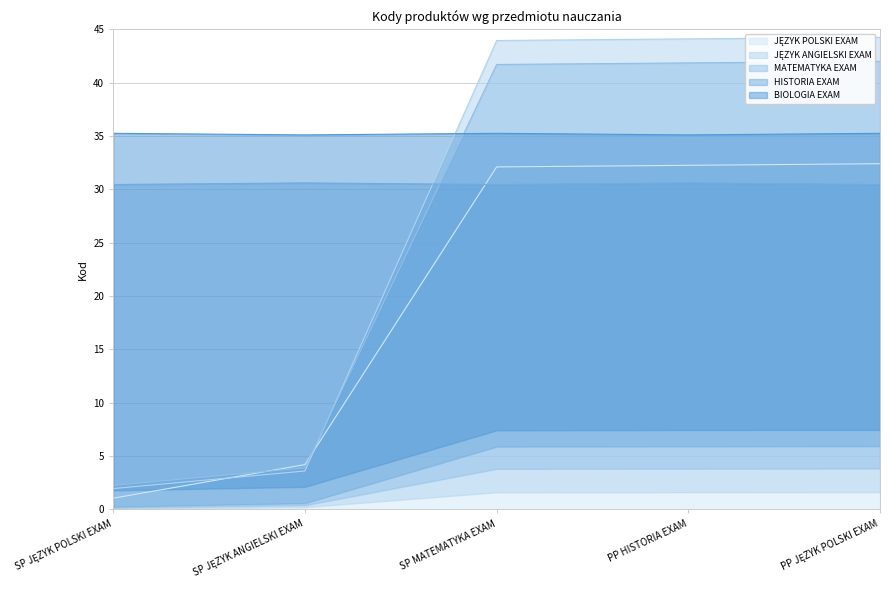

What is the spread (max minus min) of values at SP JĘZYK POLSKI EXAM?

34.2